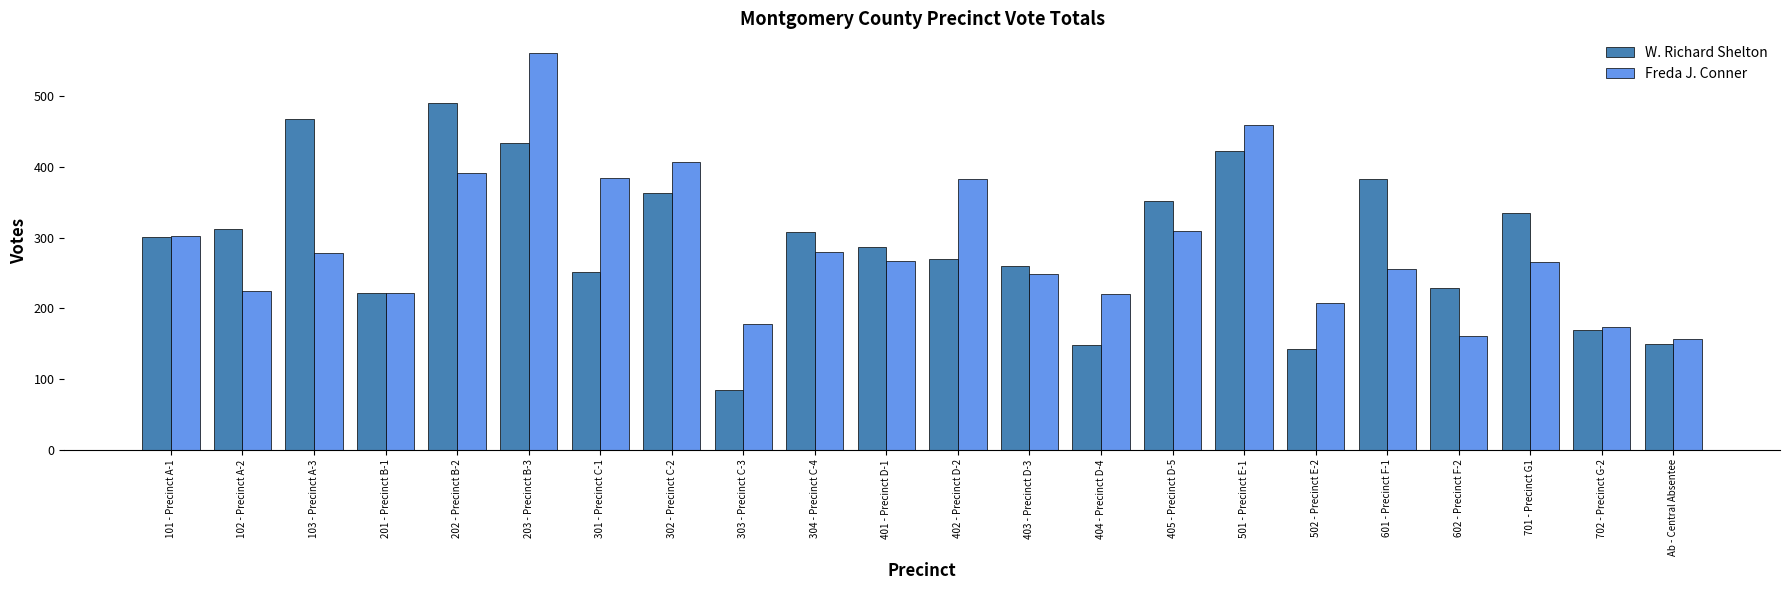

Are the bars grouped side by side (vs. stacked)?

Yes